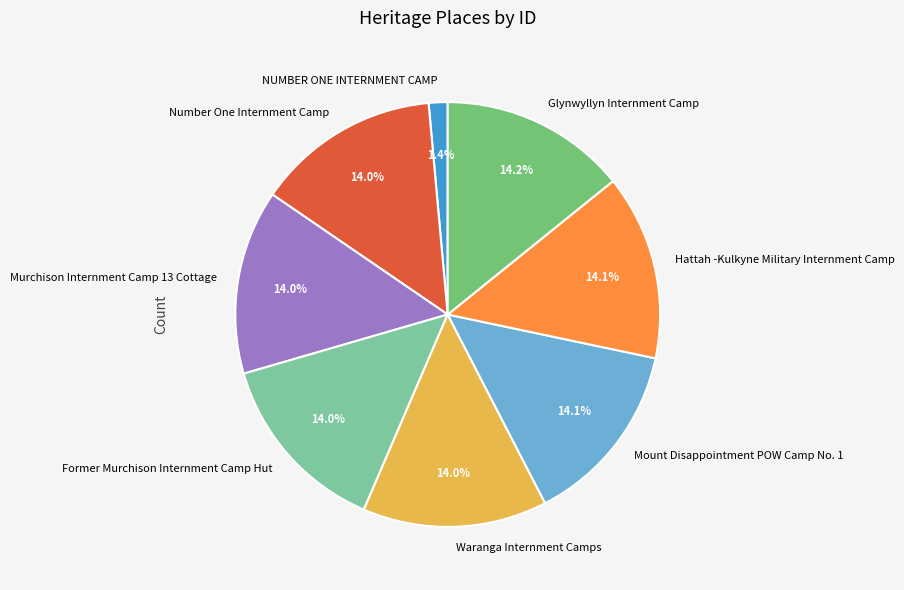

Count the number of slices in the pie.

8